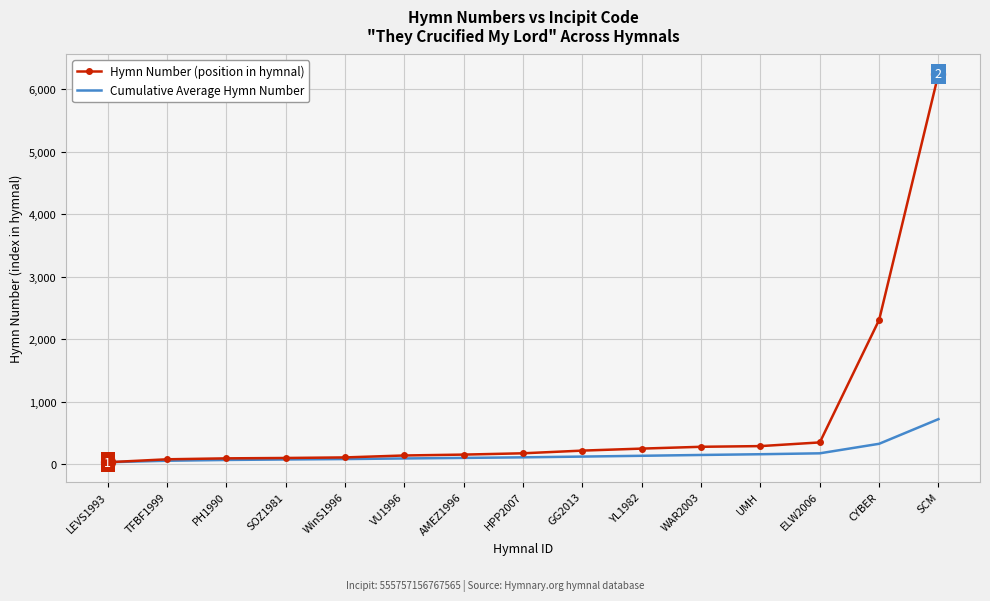

List the series in order of their overall mean, highest first.

Hymn Number (position in hymnal), Cumulative Average Hymn Number